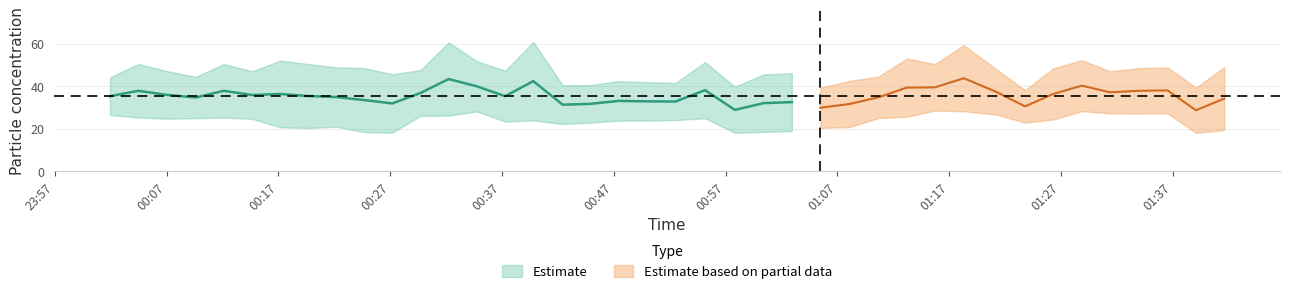

How many lines are shown in the chart?

2